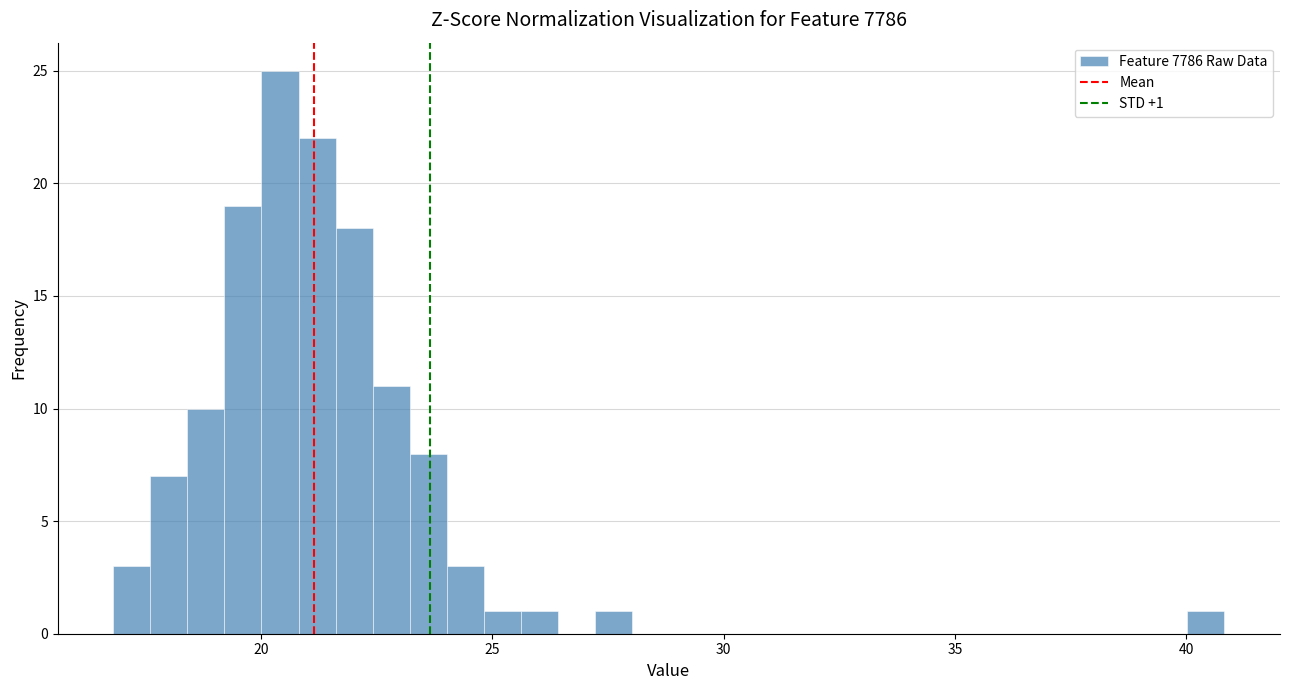

Read against the x-axis, roughly where is the centre of the tallest bar?

20.5